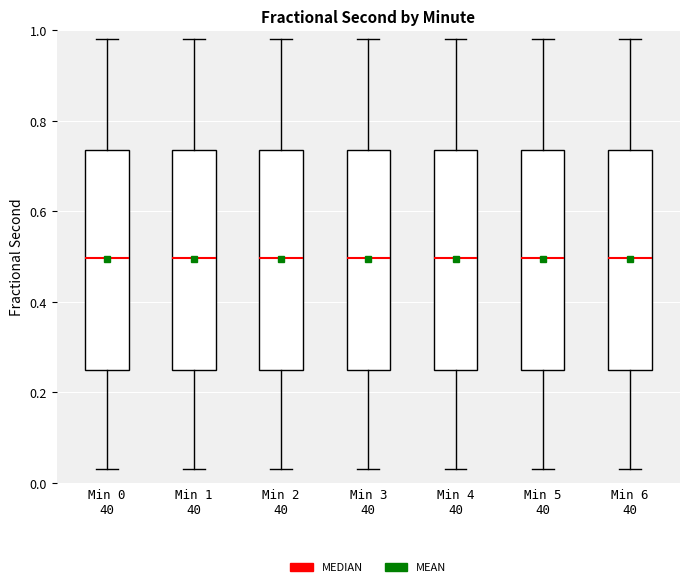

Reading left to right, transcribe this box plot: for each box, give where its median line is, the range the box spans, and where its two whiskers end, as read against the y-axis. The values are not printed on the chart, so give them approximately, as read against the axis.

Min 0 40: median 0.50, box 0.26 to 0.74, whiskers 0.04 to 0.98
Min 1 40: median 0.50, box 0.26 to 0.74, whiskers 0.04 to 0.98
Min 2 40: median 0.50, box 0.26 to 0.74, whiskers 0.04 to 0.98
Min 3 40: median 0.50, box 0.26 to 0.74, whiskers 0.04 to 0.98
Min 4 40: median 0.50, box 0.26 to 0.74, whiskers 0.04 to 0.98
Min 5 40: median 0.50, box 0.26 to 0.74, whiskers 0.04 to 0.98
Min 6 40: median 0.50, box 0.26 to 0.74, whiskers 0.04 to 0.98